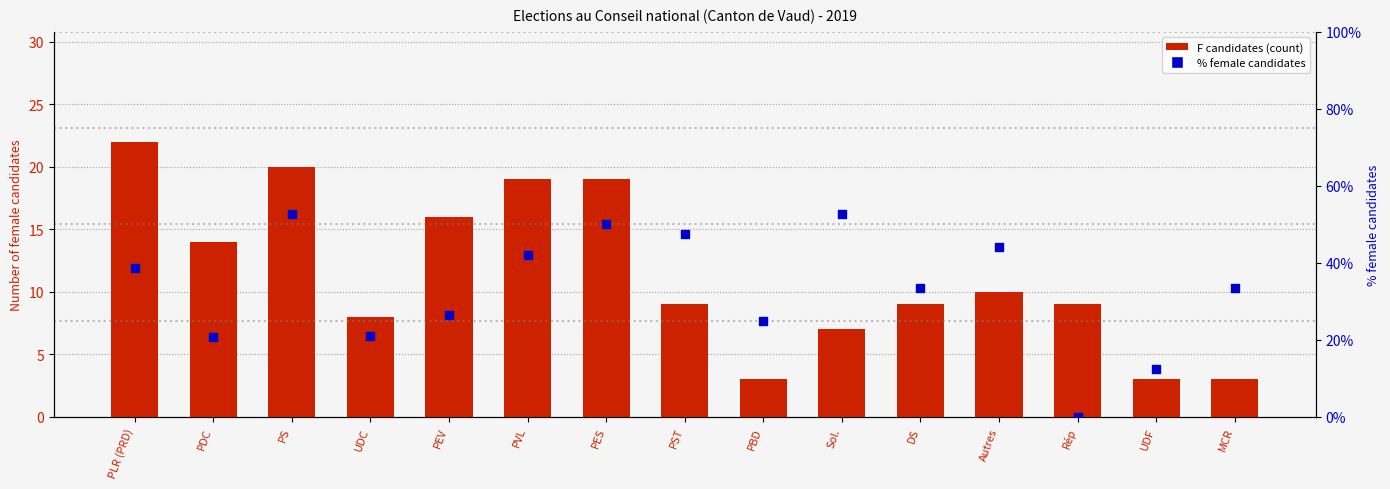

Which series has the largest total across all categories?

% female